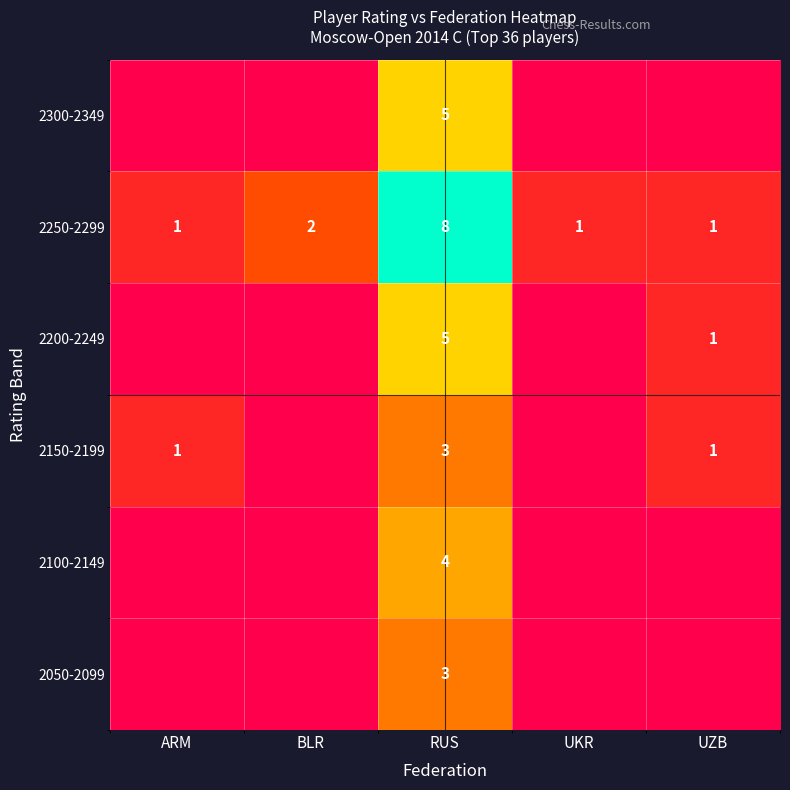

What is the total value across all series at RUS?

28